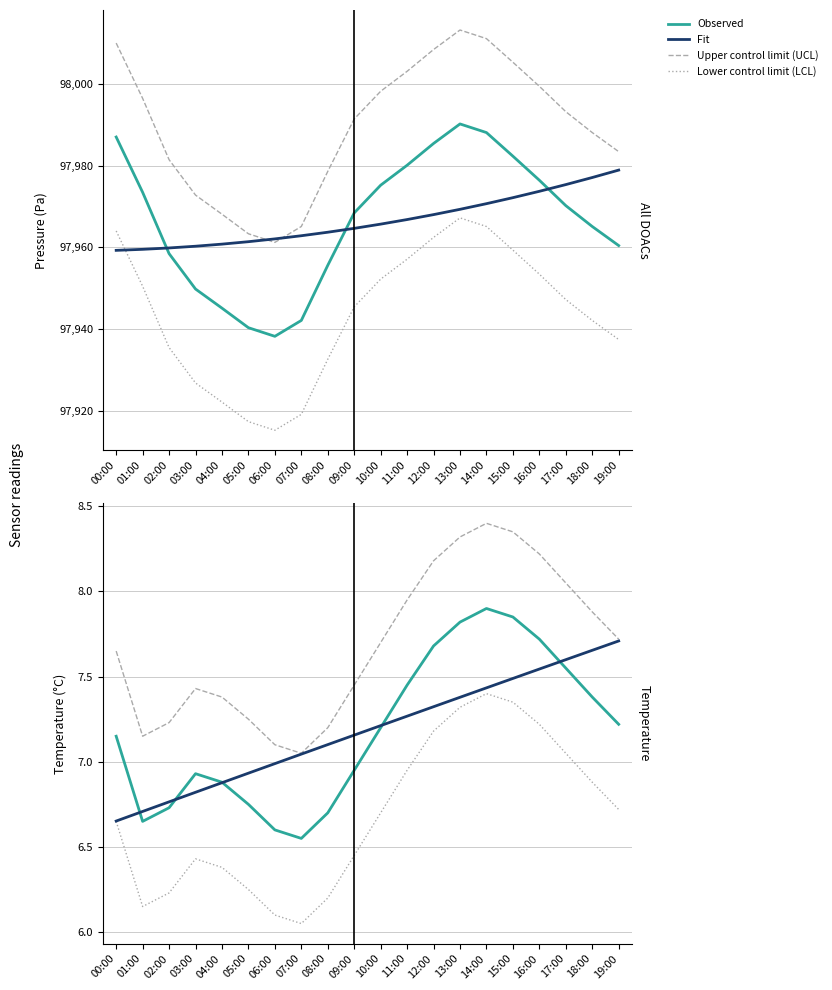

How many series are shown in this chart?

6